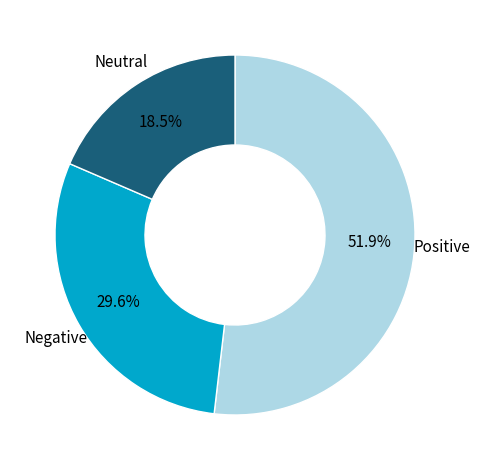

How many slices are in this pie chart?

3